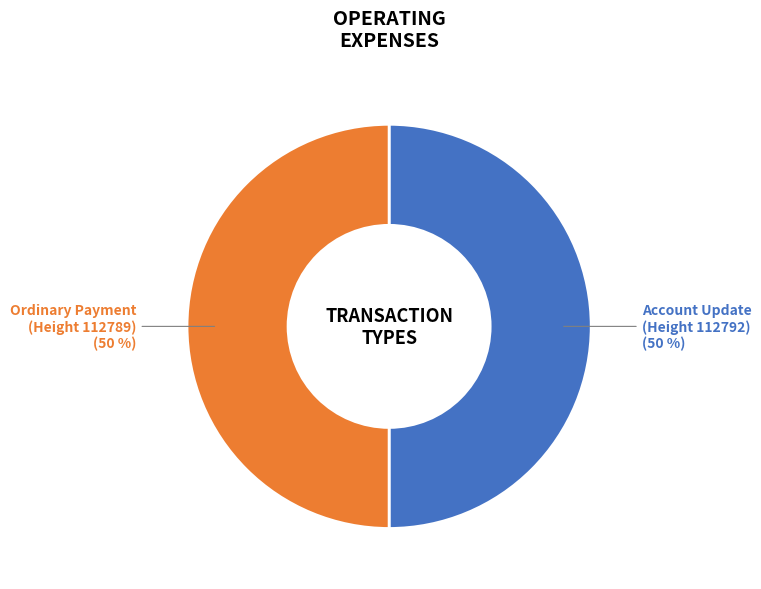

What is the ratio of the value at Account Update to the value at Ordinary Payment?

1.0